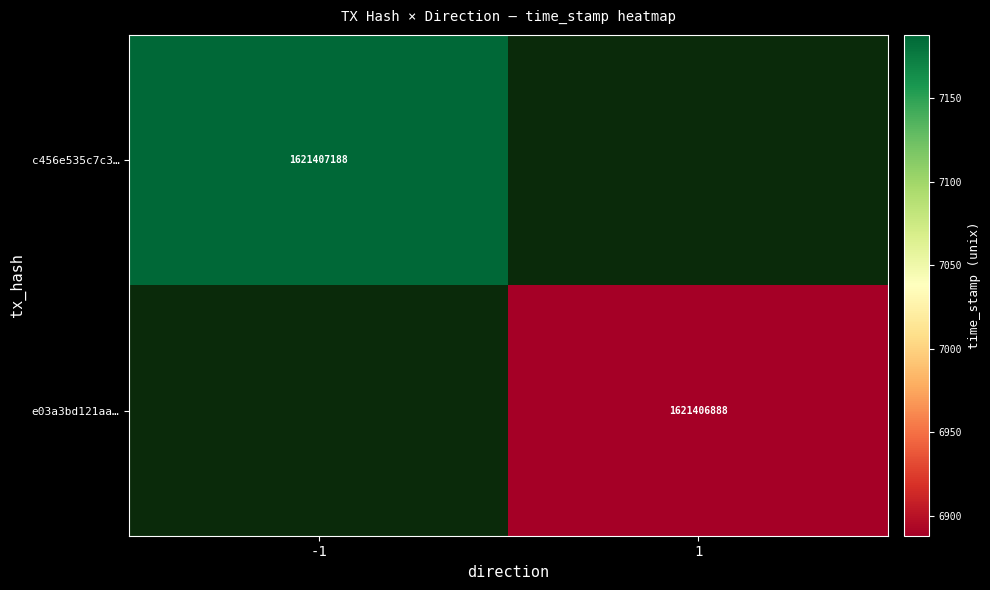

Between time_stamp and direction, which is larger?

time_stamp